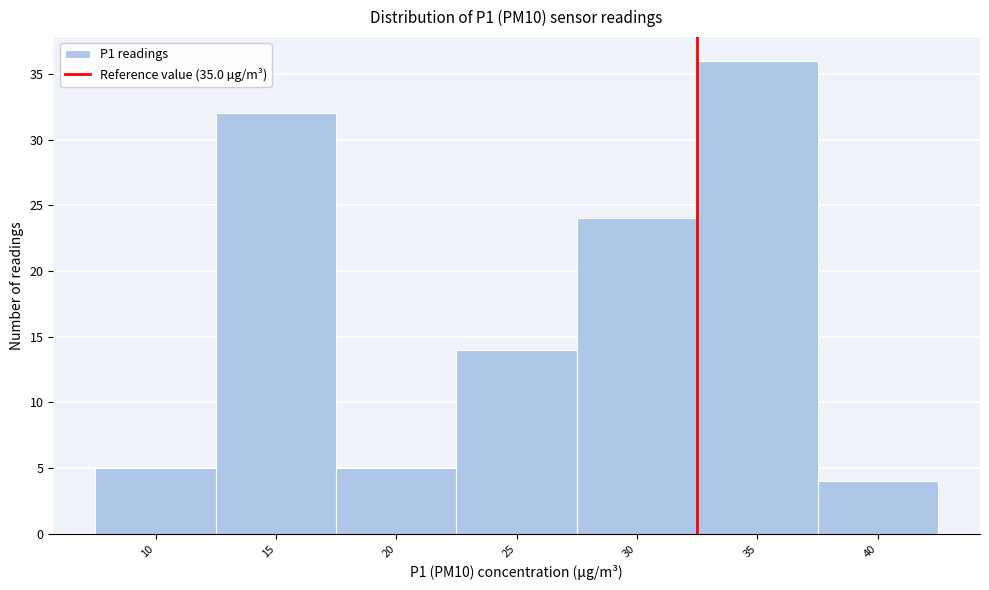

Reading left to right, list all the values displayed in this chart.

10=5	15=32	20=5	25=14	30=24	35=36	40=4